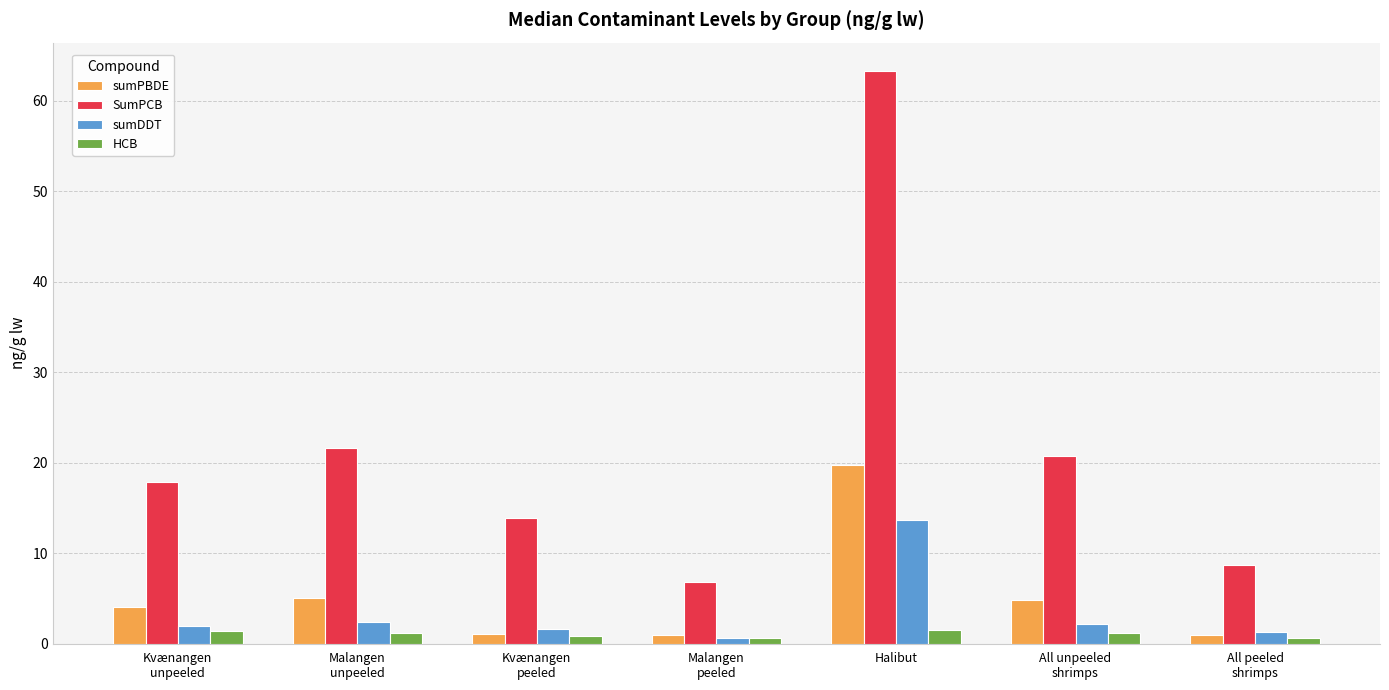

What is the spread (max minus min) of values at All peeled
shrimps?

8.0